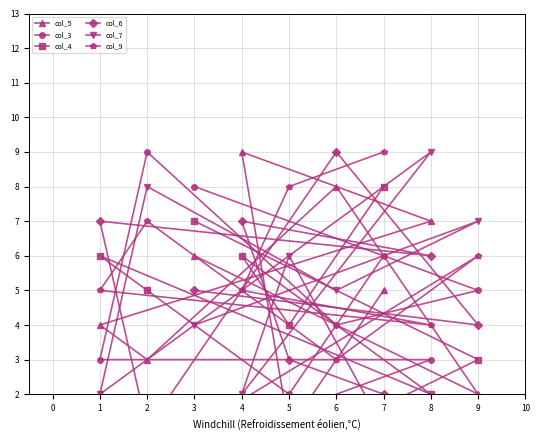

What is the maximum value for col_7?

9